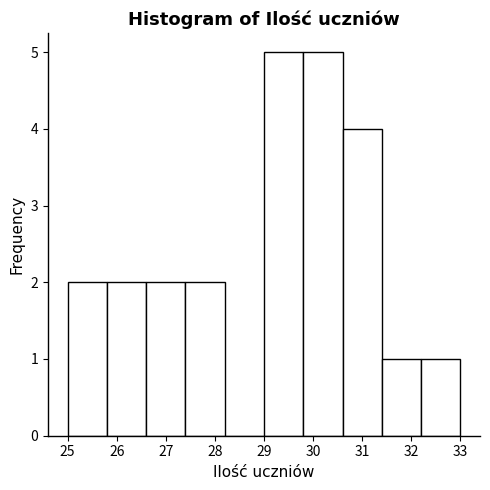

Reading left to right, transcribe this chart: for each bar, give the range it covers on the x-axis and its height. The values are not printed on the chart, so give them approximately, as read against the axis.

25.0 to 25.8: 2
25.8 to 26.6: 2
26.6 to 27.4: 2
27.4 to 28.2: 2
28.2 to 29.0: 0
29.0 to 29.8: 5
29.8 to 30.6: 5
30.6 to 31.4: 4
31.4 to 32.2: 1
32.2 to 33.0: 1